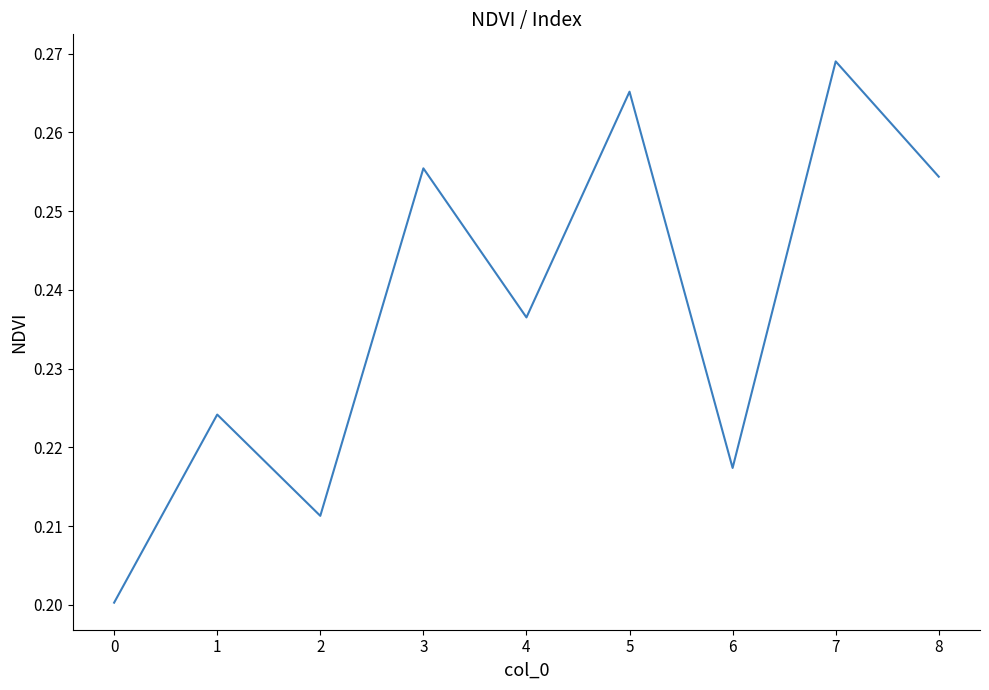

Which category has the lowest value across all series?

0